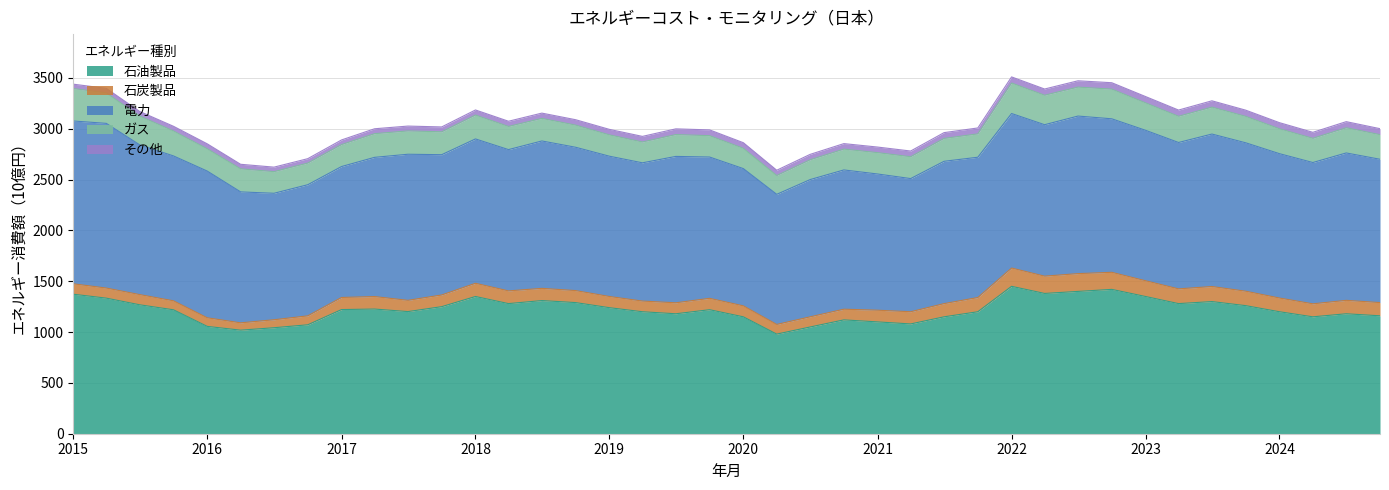

What is the spread (max minus min) of values at 2024-01?

1360.0